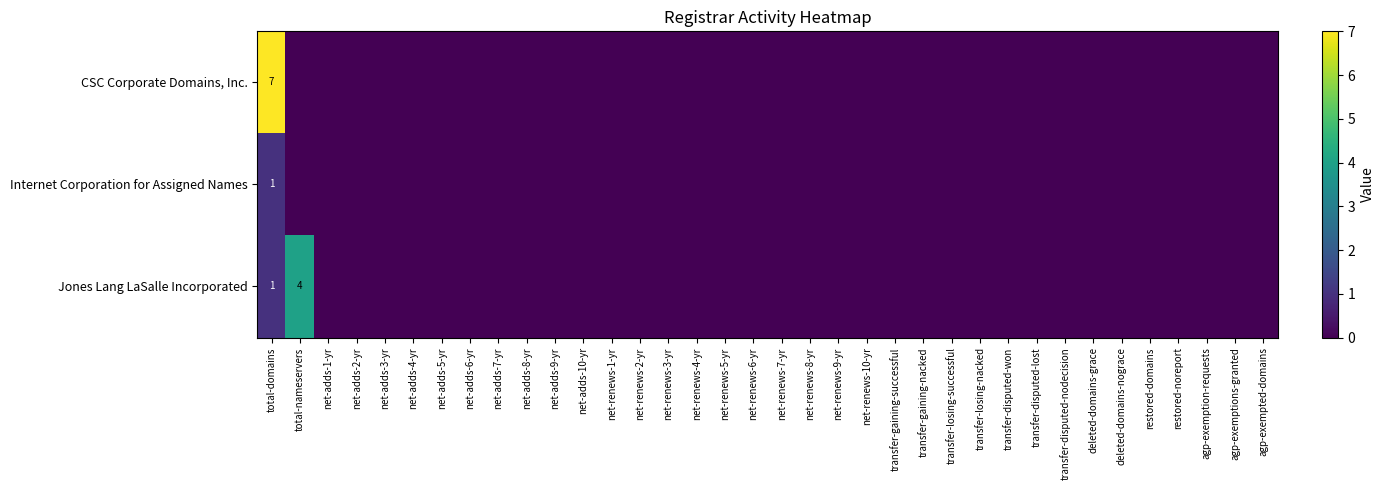

At how many categories does at least one series exceed 6?

1